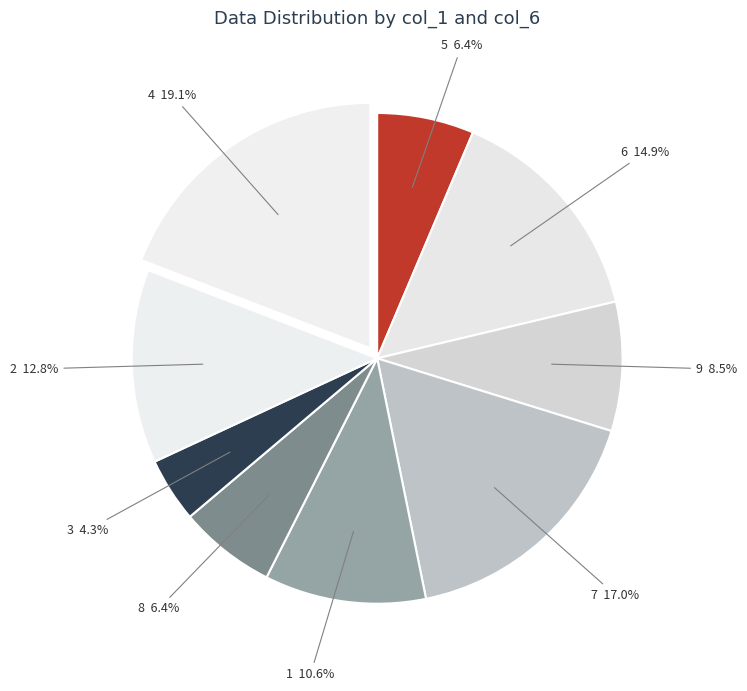

How many segments does this pie chart have?

9